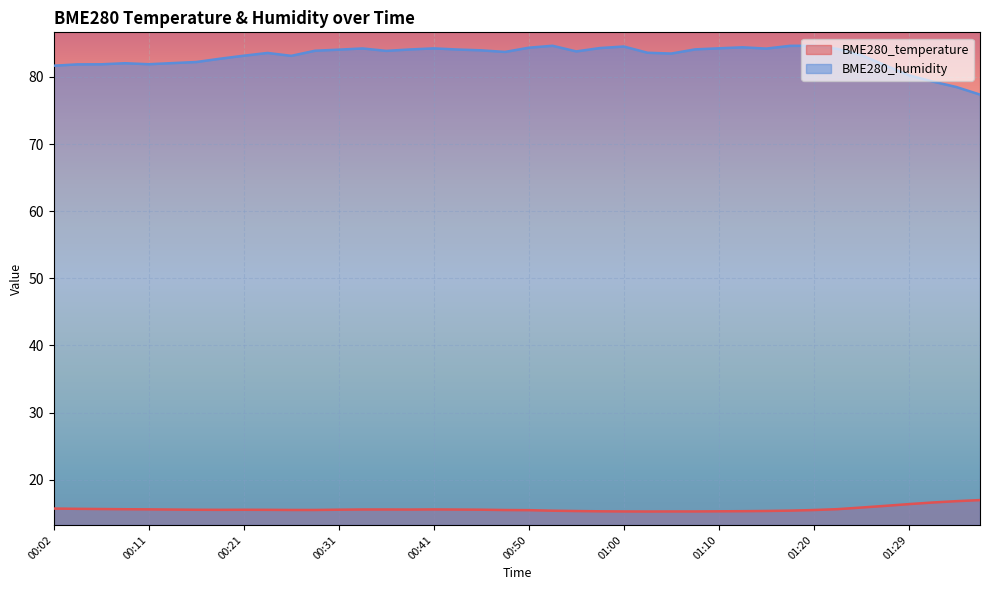

What is the difference between the second highest and second lowest values in the BME280_humidity series?

6.1